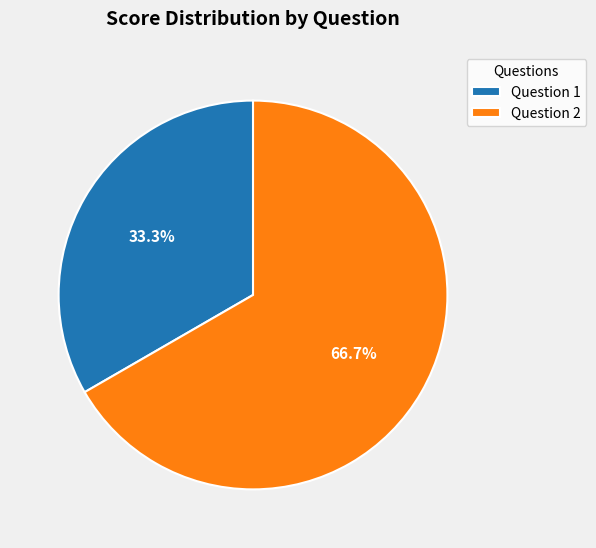

What percentage is NOT represented by Question 1?

66.7%